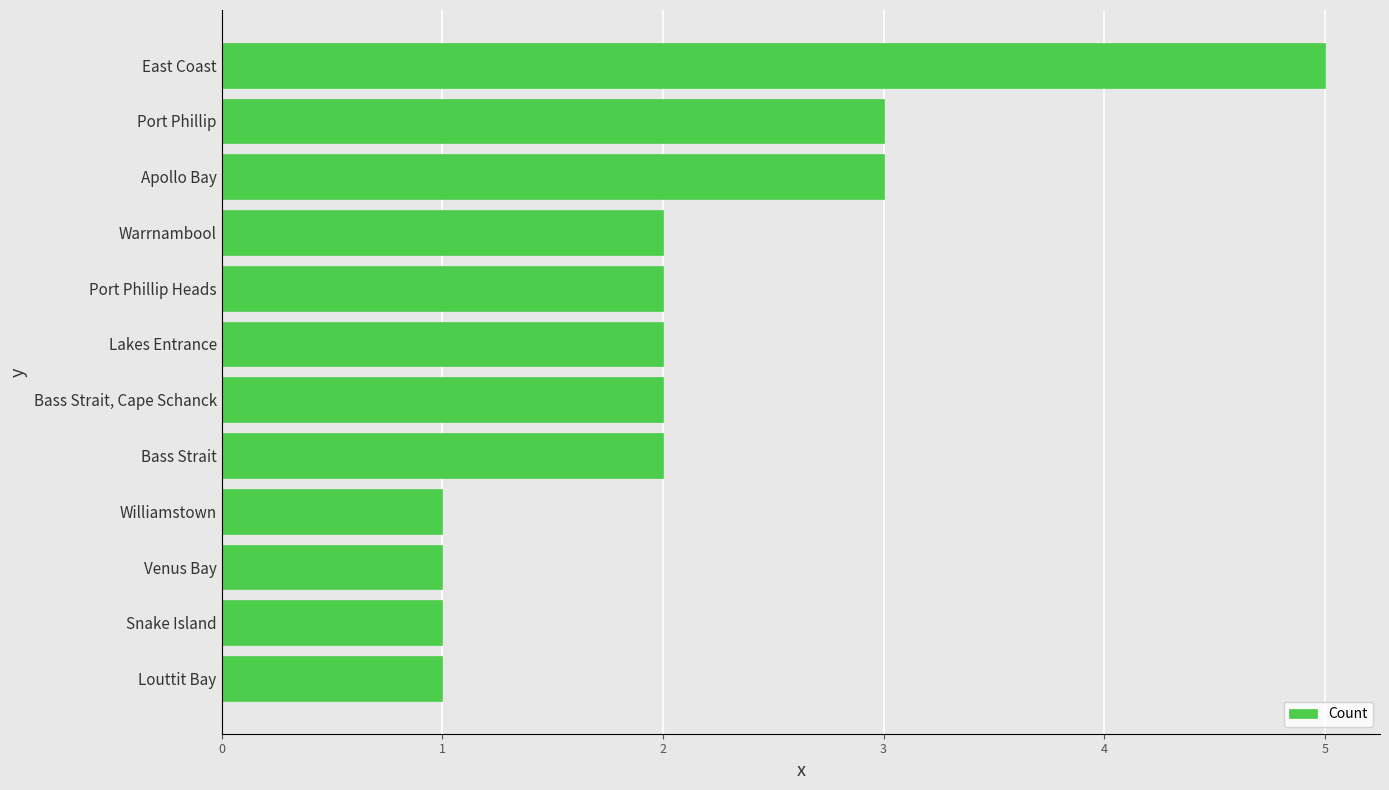

What is the greatest value displayed?

5